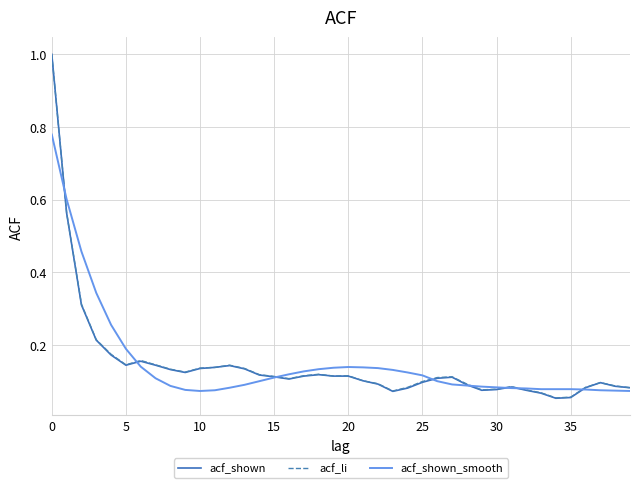

True or false: acf_shown_smooth and acf_li intersect in this chart.

True